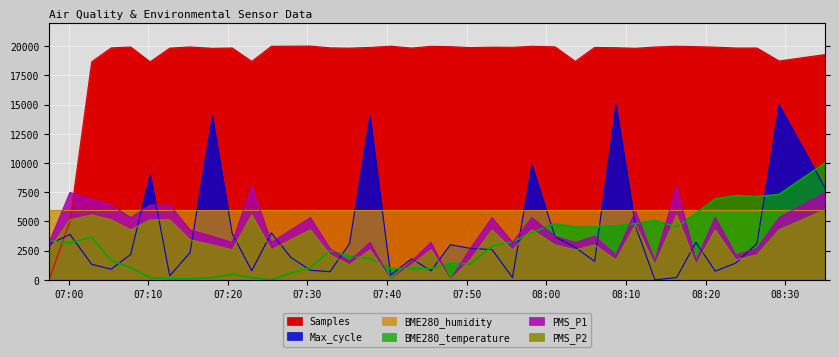

Which series has the widest spread of values?

Samples